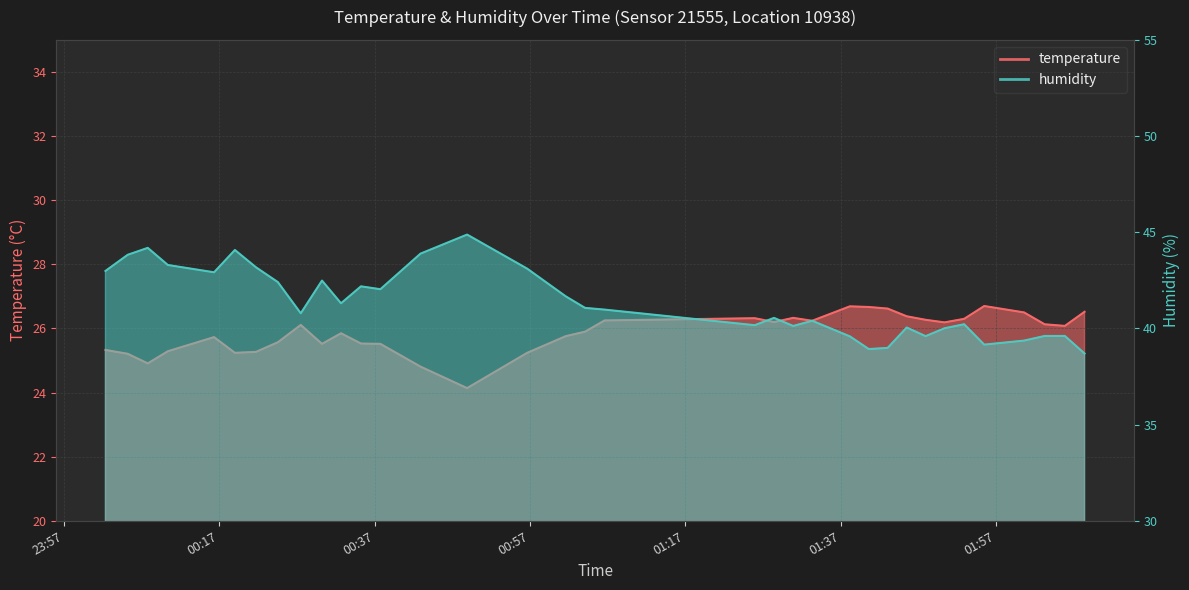

The humidity series shows 30.7 at 00:17. True or false?

False